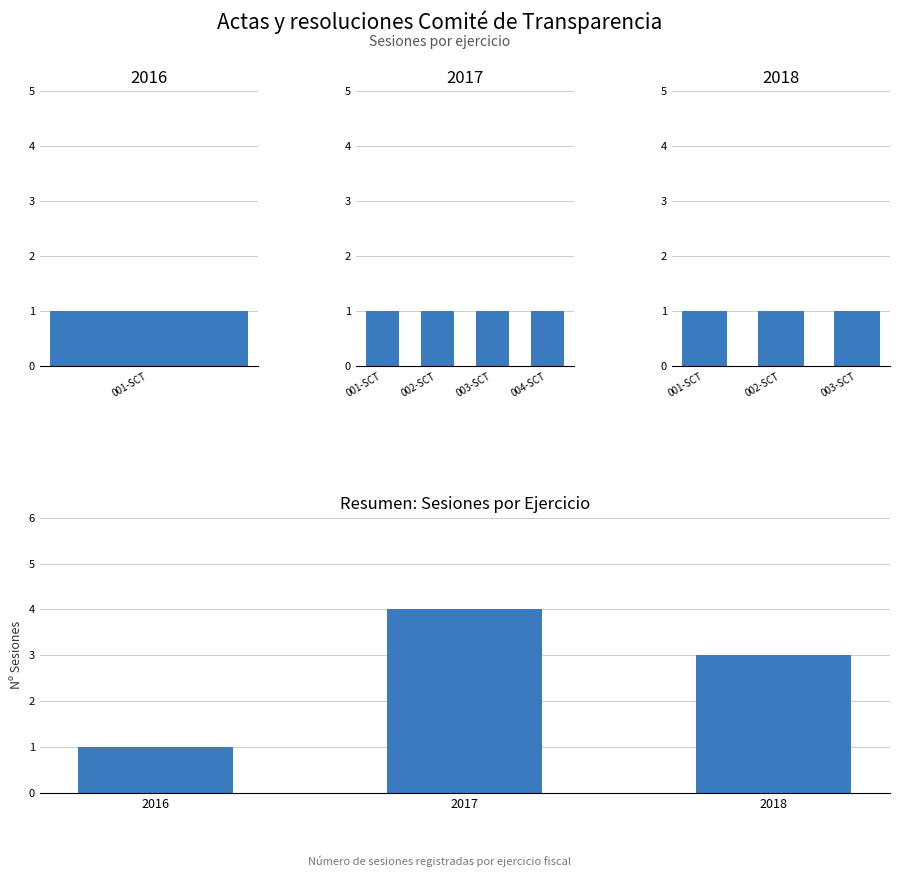

What is the minimum value shown in the chart?

1